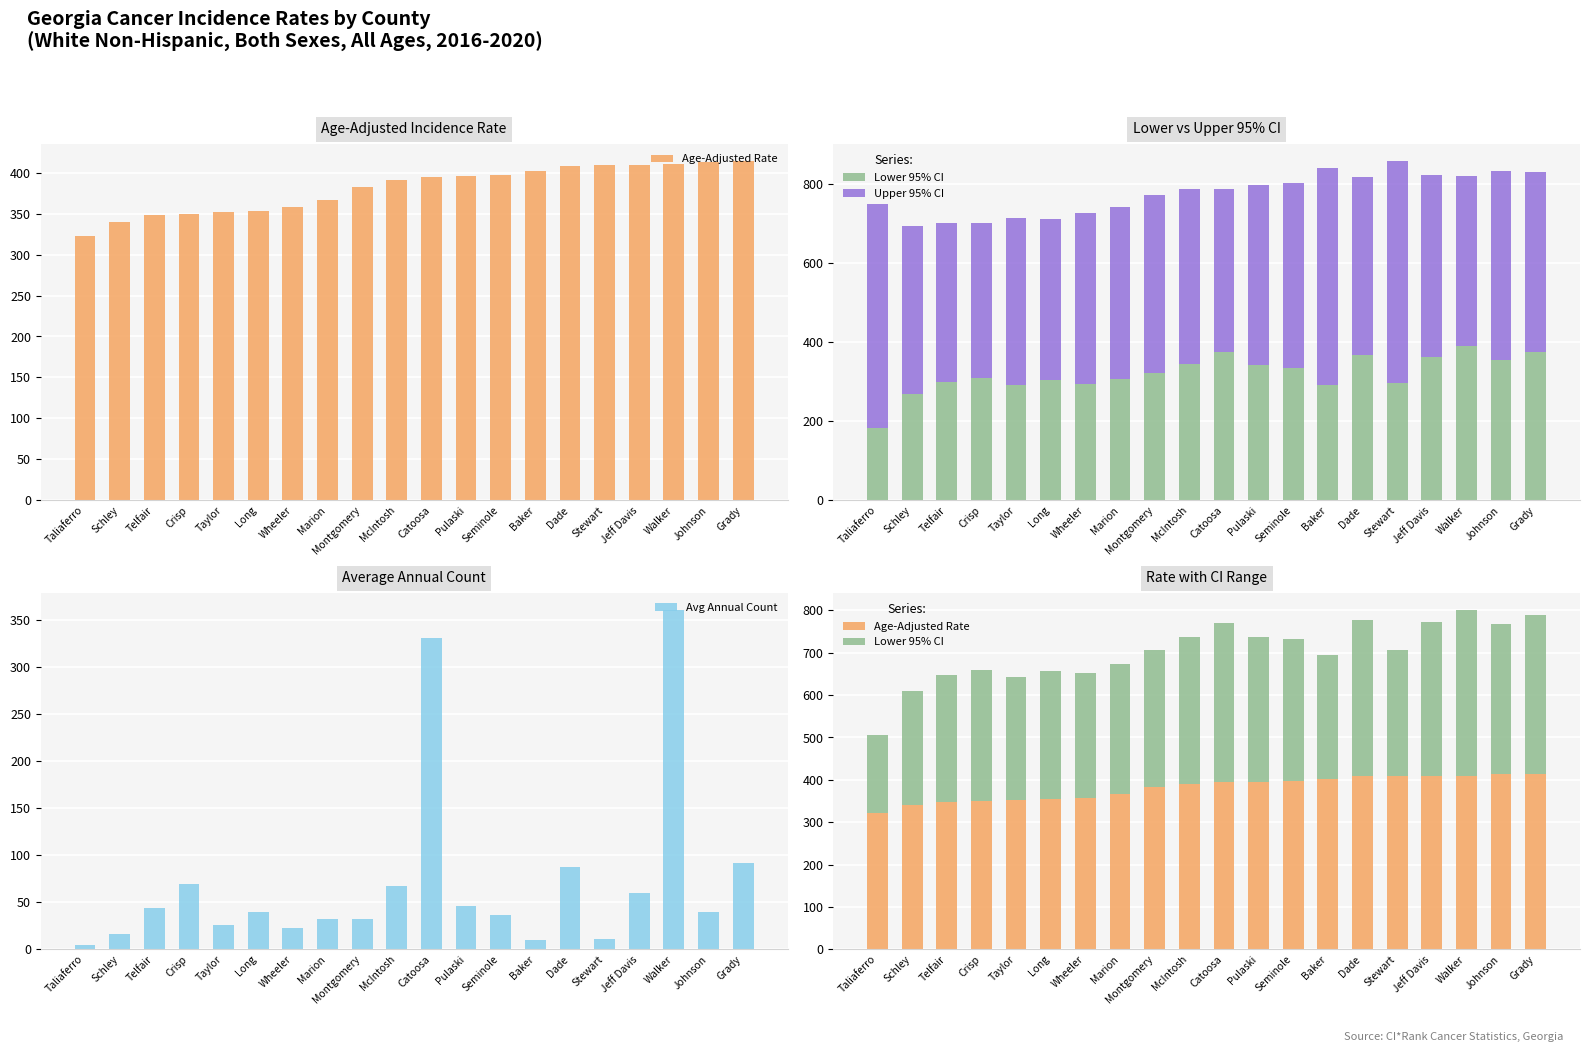

The Upper 95% CI series shows 469.2 at Seminole. True or false?

True